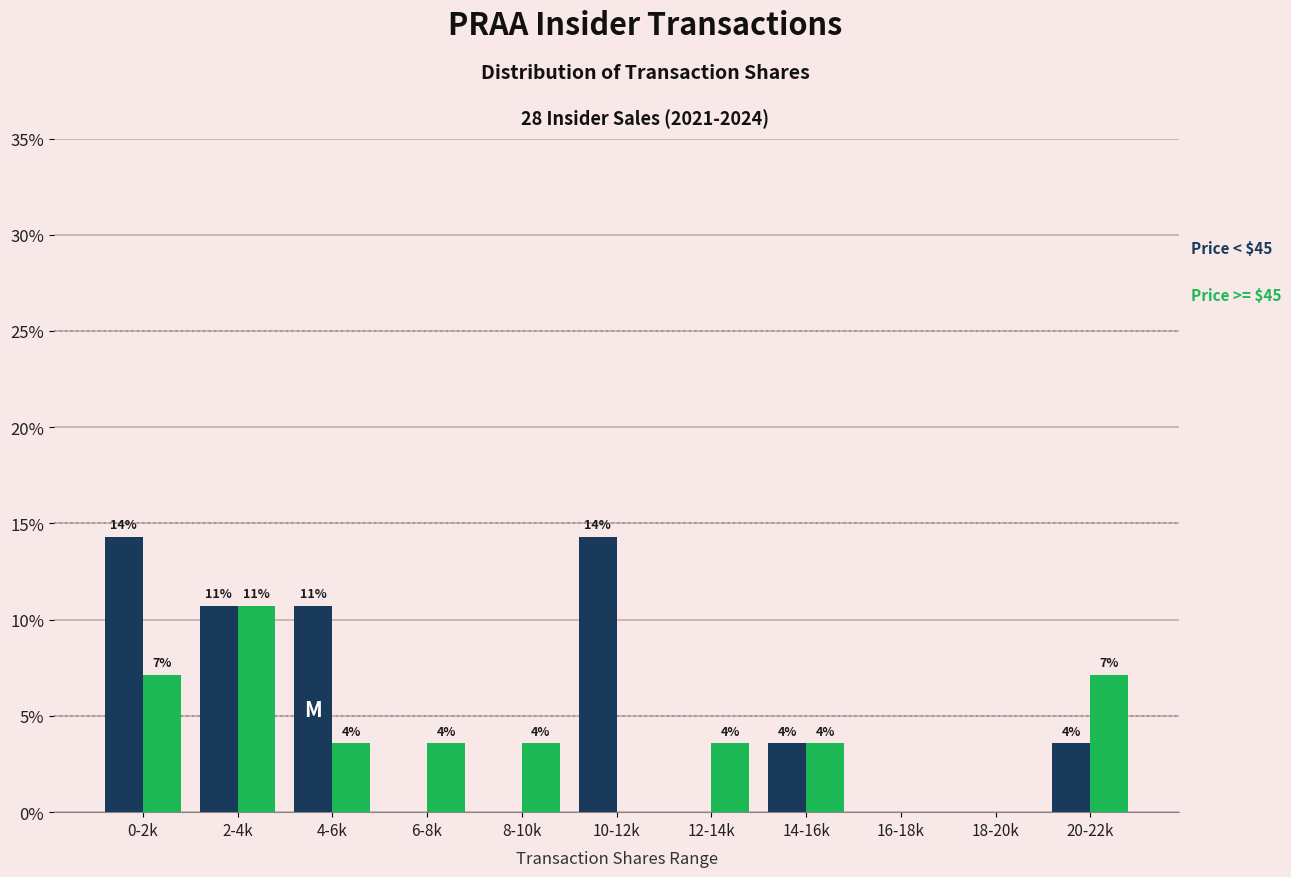

How many groups of bars are there?

11